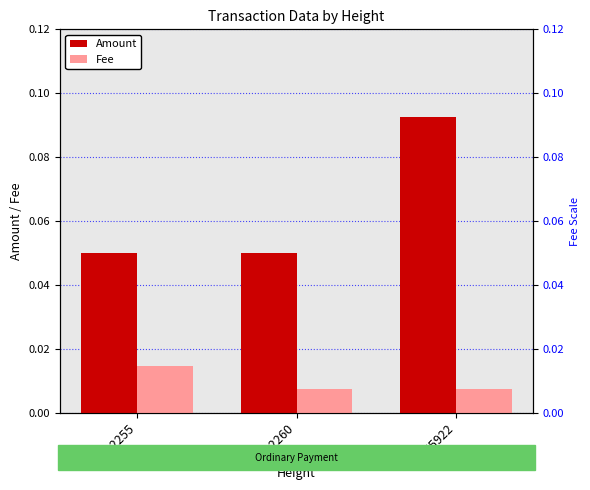

Reading left to right, transcribe all the data shown in this chart.

Amount: 632255=0.1	632260=0.1	655922=0.1
Fee: 632255=0.0	632260=0.0	655922=0.0